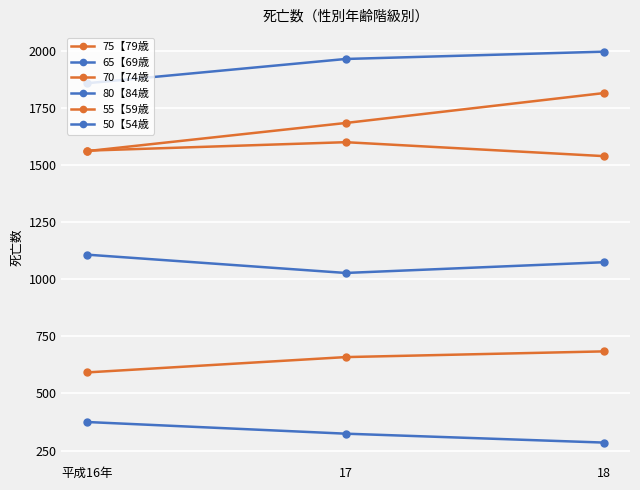

The 70【74歳 series shows 1599 at 17. True or false?

True